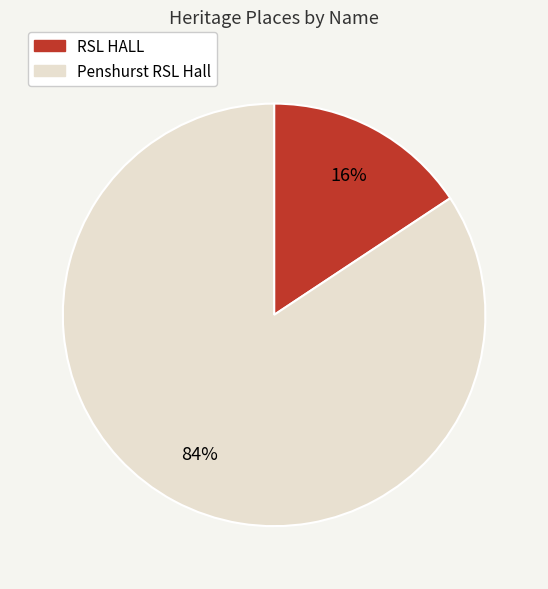

How many slices are in this pie chart?

2